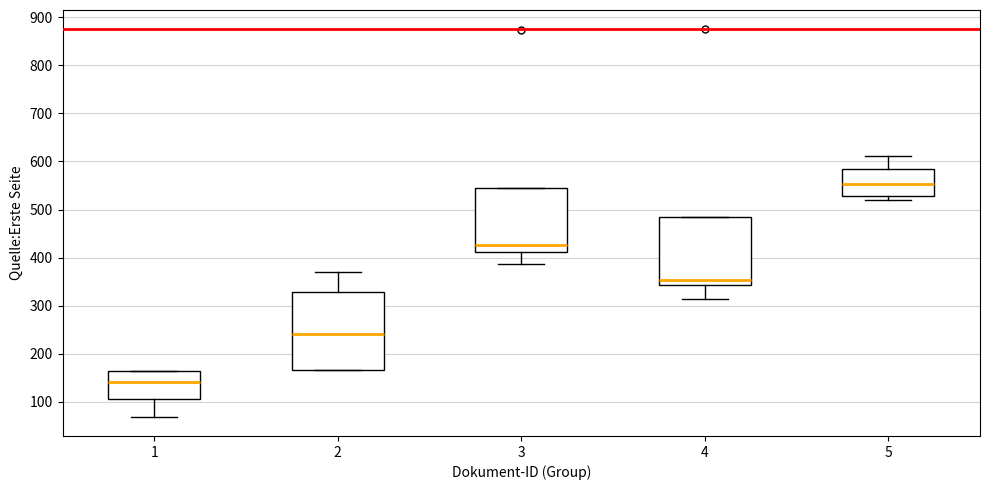

Which box has the highest median line?

5